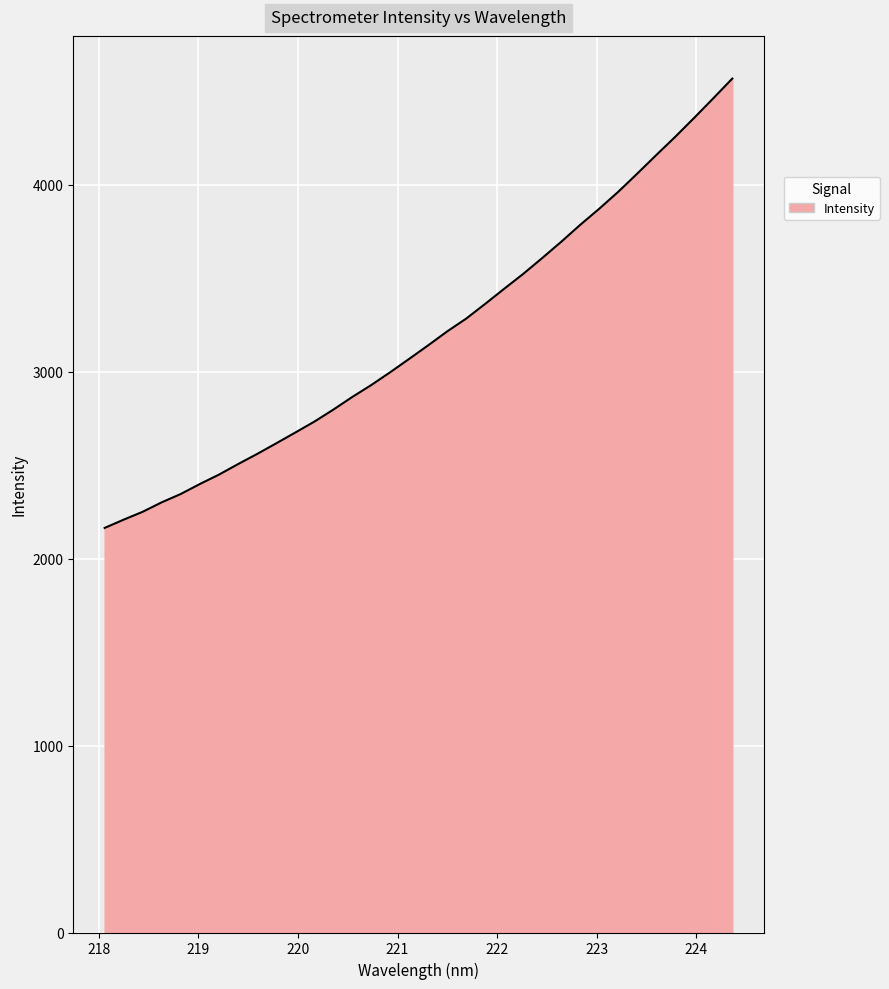

What is the smallest value displayed?

2164.6